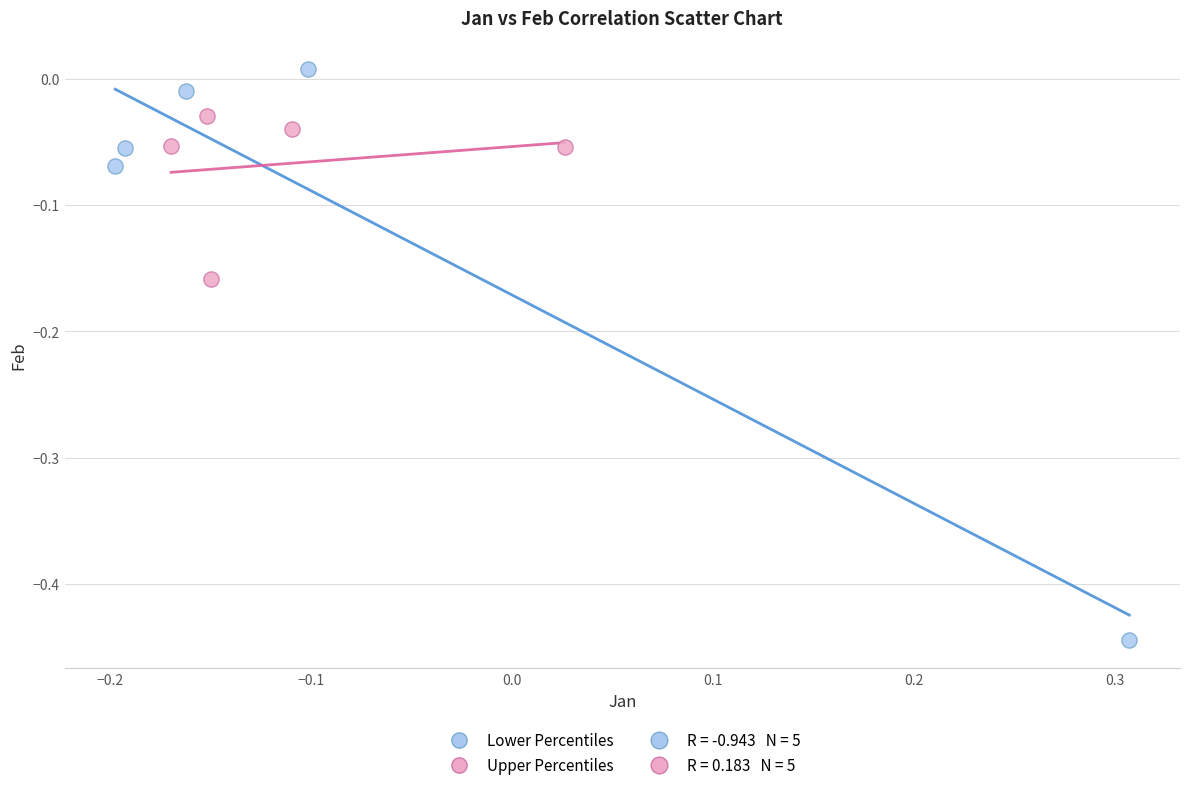

Which series reaches the maximum Y coordinate?

Lower Percentiles